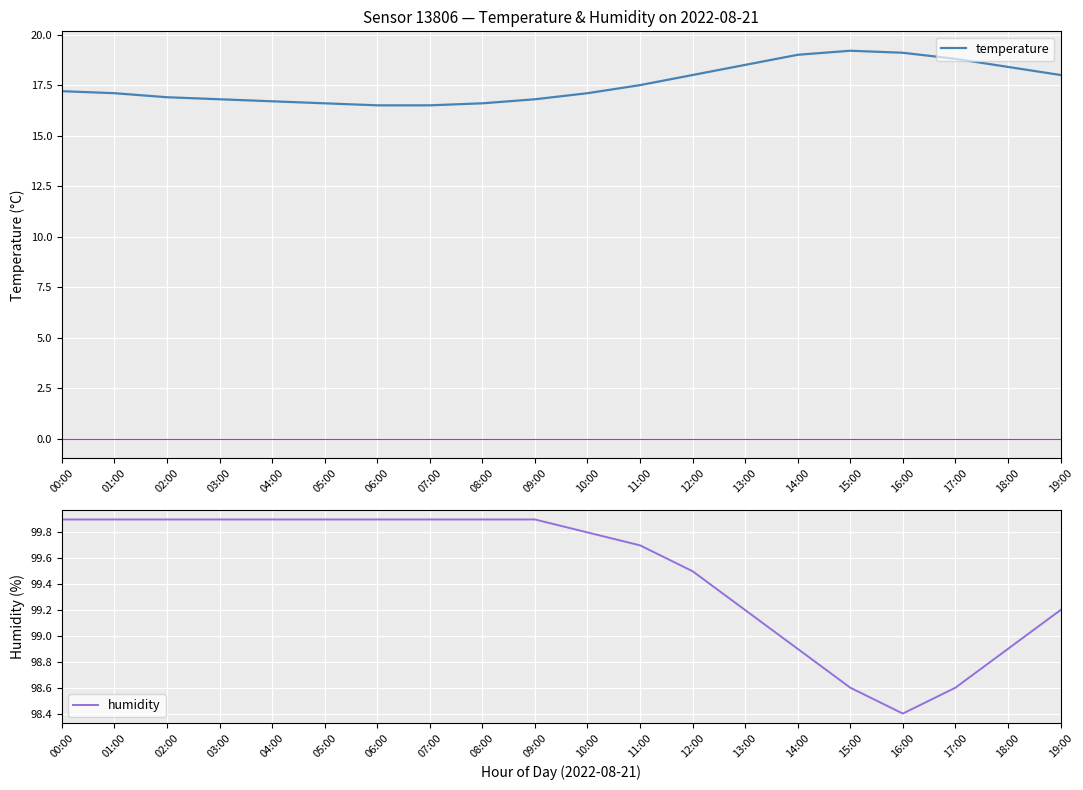

What position from the left is 18:00?

19